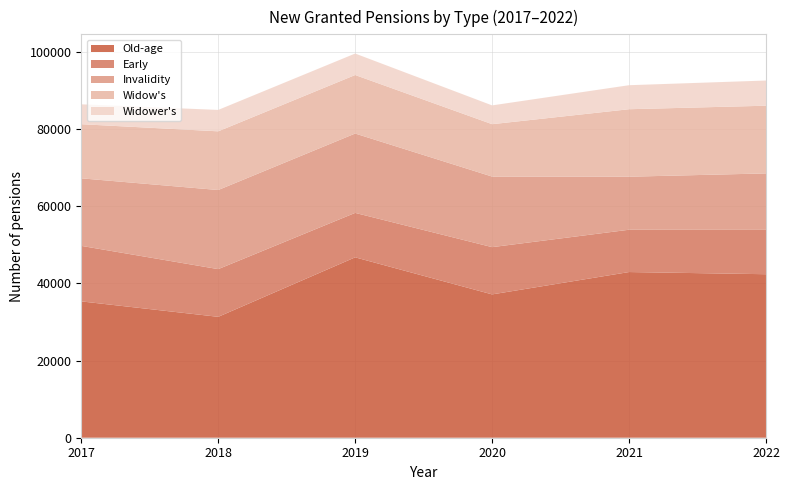

The Widower's series shows 2073 at 2022. True or false?

False